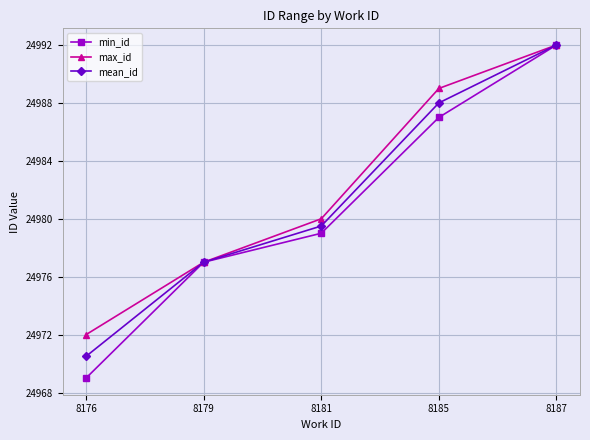

At 8176, list the series in order from smallest to largest.

min_id, mean_id, max_id